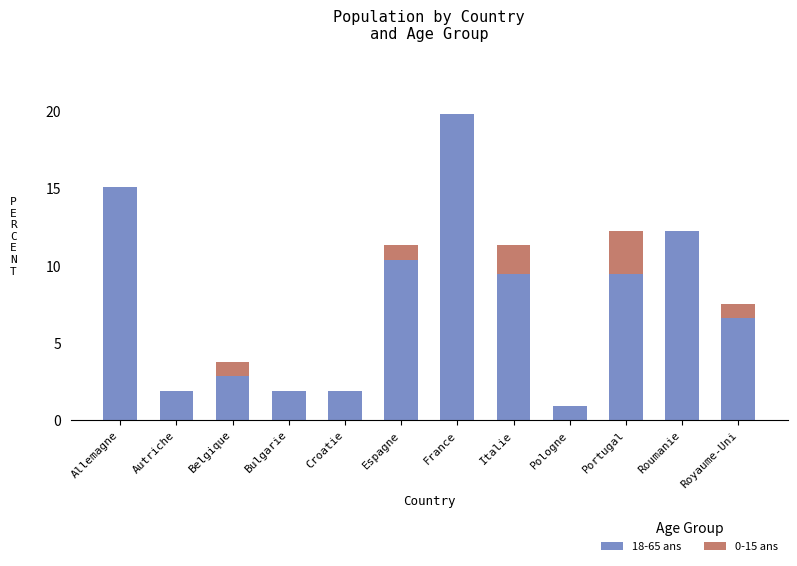

What is the maximum value for 18-65 ans?

19.8